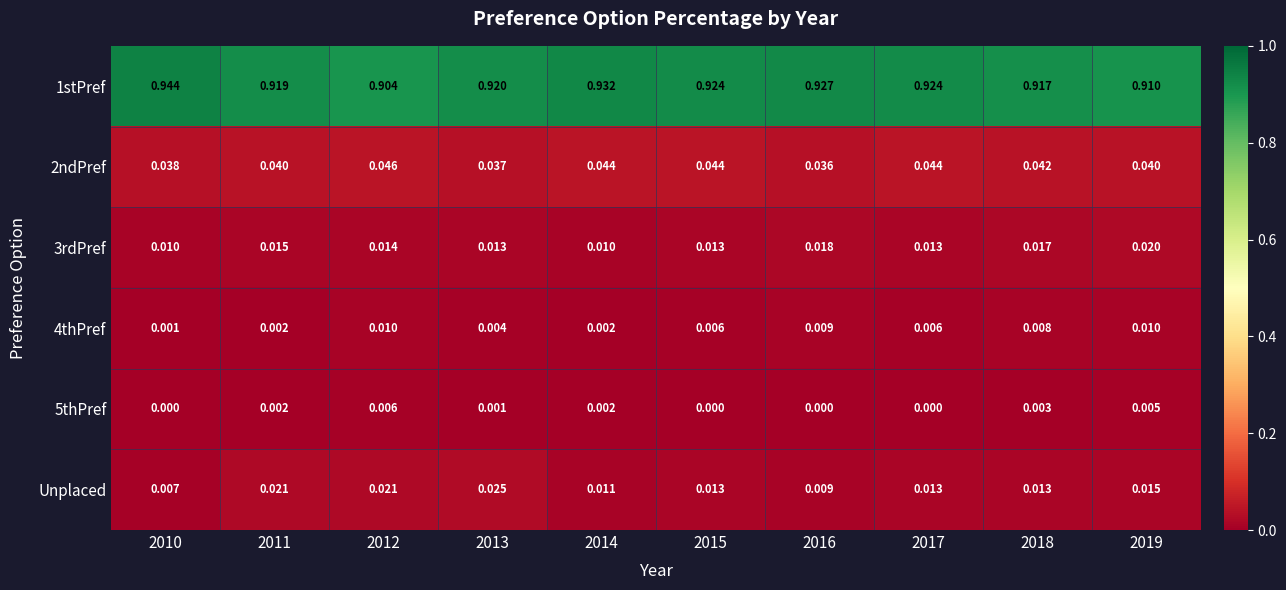

How many data points does each series have?

10